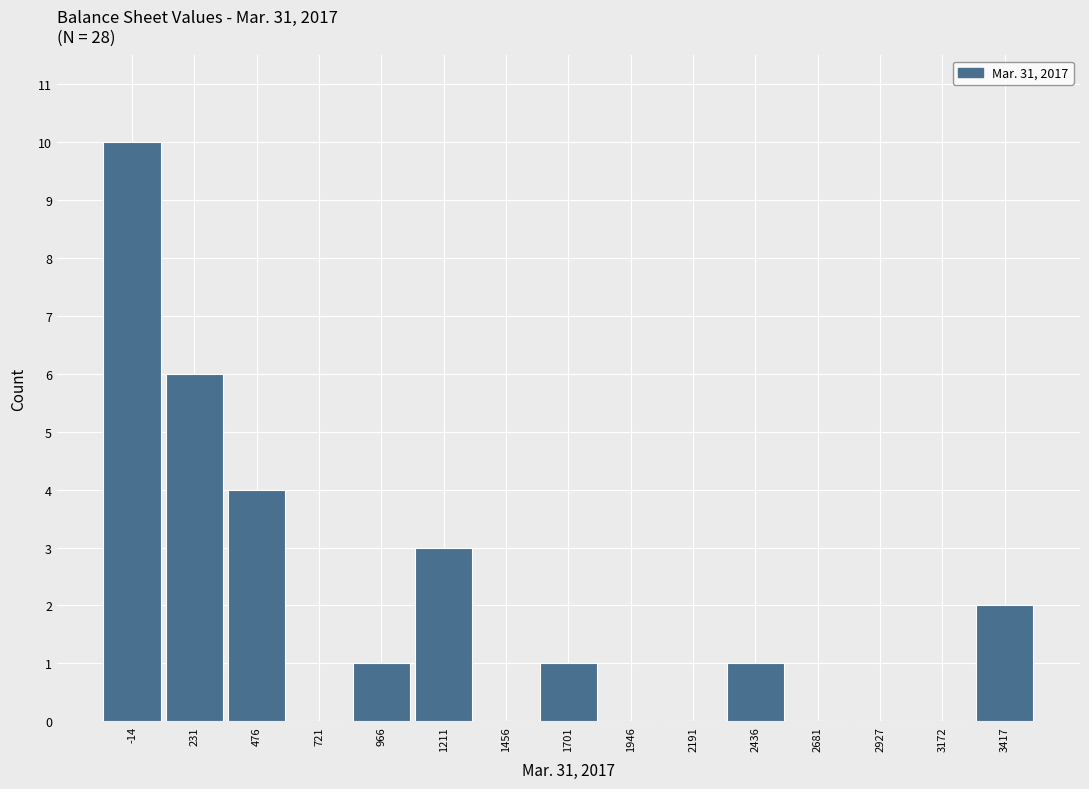

Reading left to right, list every bar in this chart as the range it spans on the x-axis followed by its height. Neither the bar edges nor the heights are printed on the chart, so give them approximately, as read against the axes.

-150 to 100: 10
100 to 350: 6
350 to 600: 4
600 to 850: 0
850 to 1100: 1
1100 to 1350: 3
1350 to 1600: 0
1600 to 1800: 1
1800 to 2050: 0
2050 to 2300: 0
2300 to 2550: 1
2550 to 2800: 0
2800 to 3050: 0
3050 to 3300: 0
3300 to 3550: 2